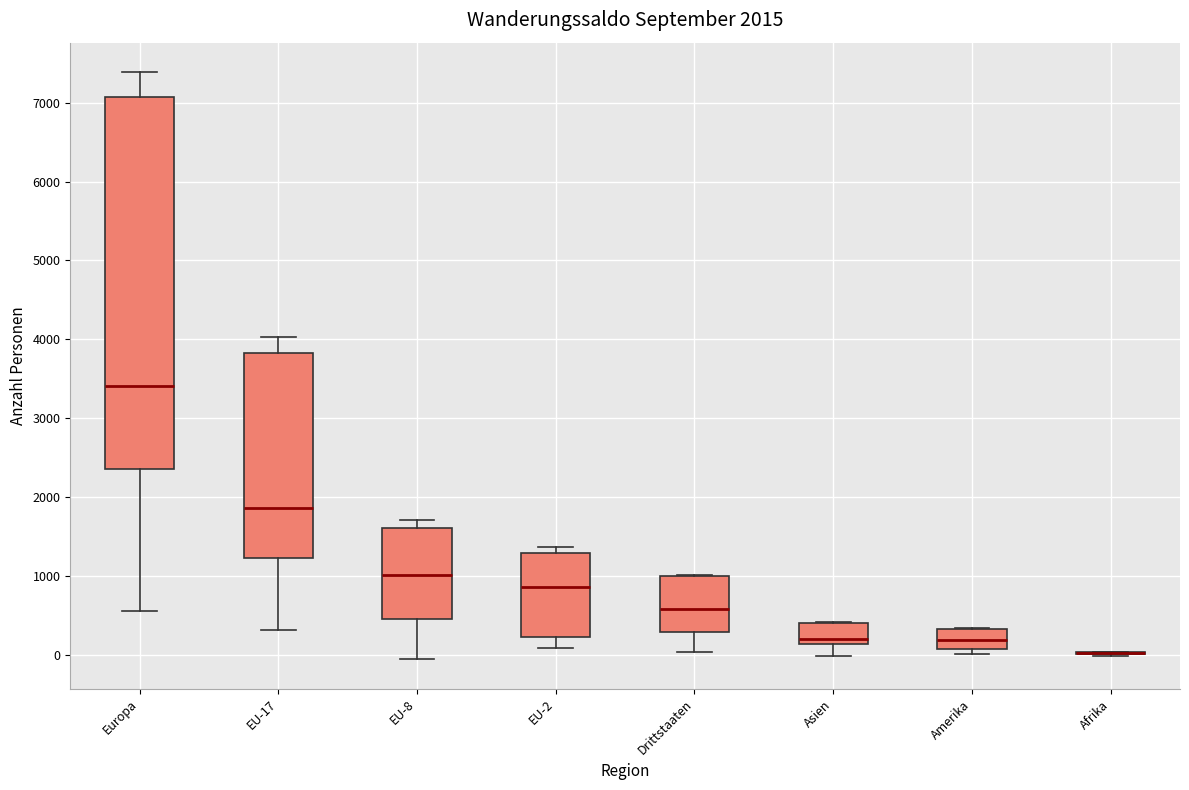

Comparing the boxes themselves (not the whiskers), which one is the tallest?

Europa